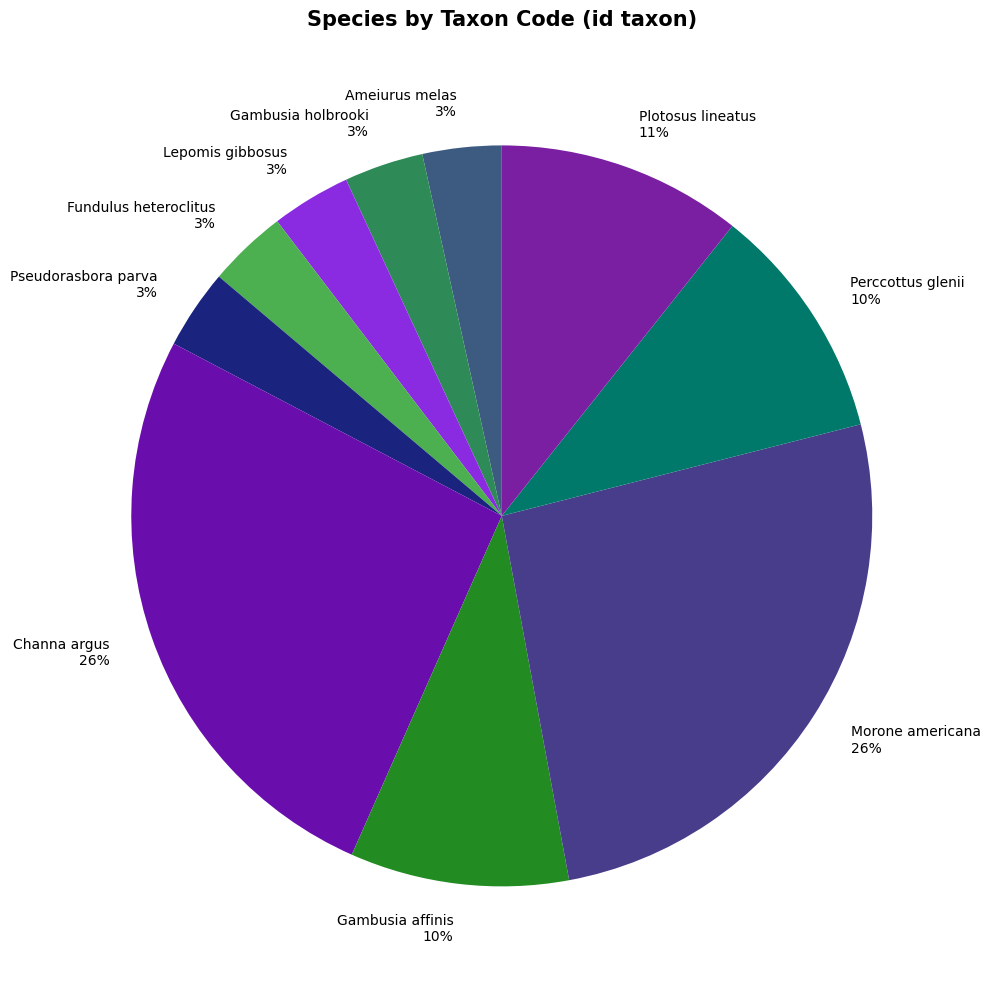

What percentage is the Gambusia holbrooki slice, to the nearest percent?

3%